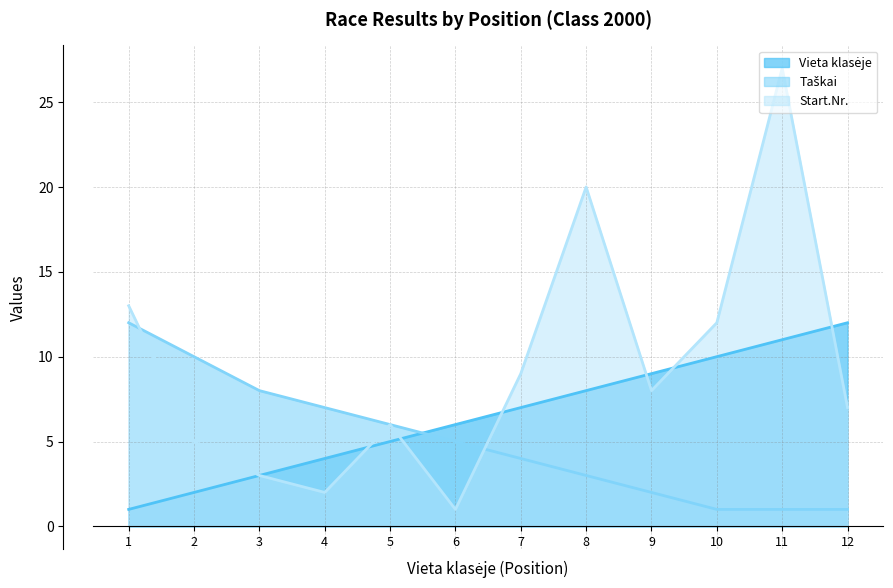

Reading left to right, extract all data points from this chart.

Vieta klasėje: 1=1	2=2	3=3	4=4	5=5	6=6	7=7	8=8	9=9	10=10	11=11	12=12
Taškai: 1=12	2=10	3=8	4=7	5=6	6=5	7=4	8=3	9=2	10=1	11=1	12=1
Start.Nr.: 1=13	2=5	3=3	4=2	5=6	6=1	7=9	8=20	9=8	10=12	11=27	12=7